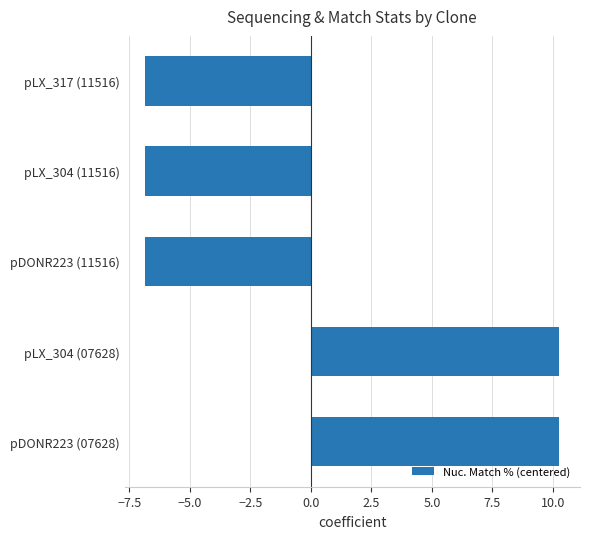

Reading bottom to top, transcribe all the data shown in this chart.

10.3	10.3	-6.8	-6.8	-6.8